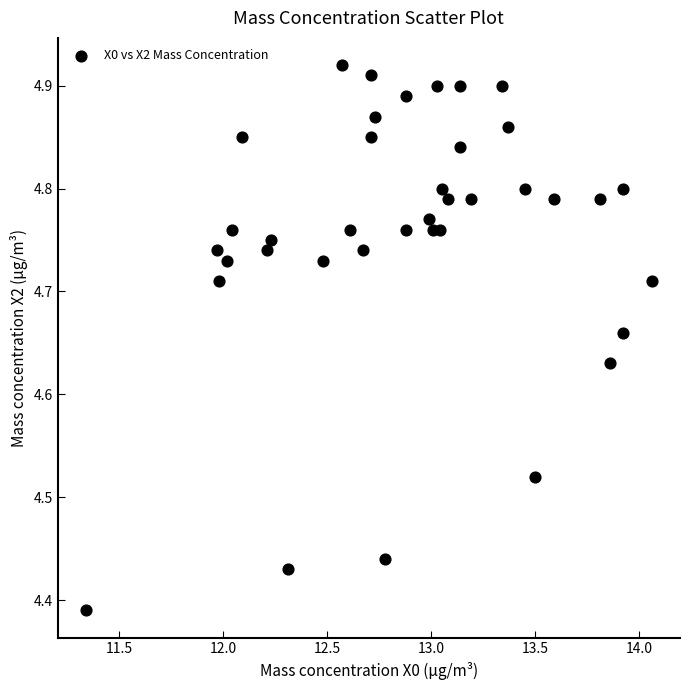

What is the range of Y values (max minus min)?

0.5